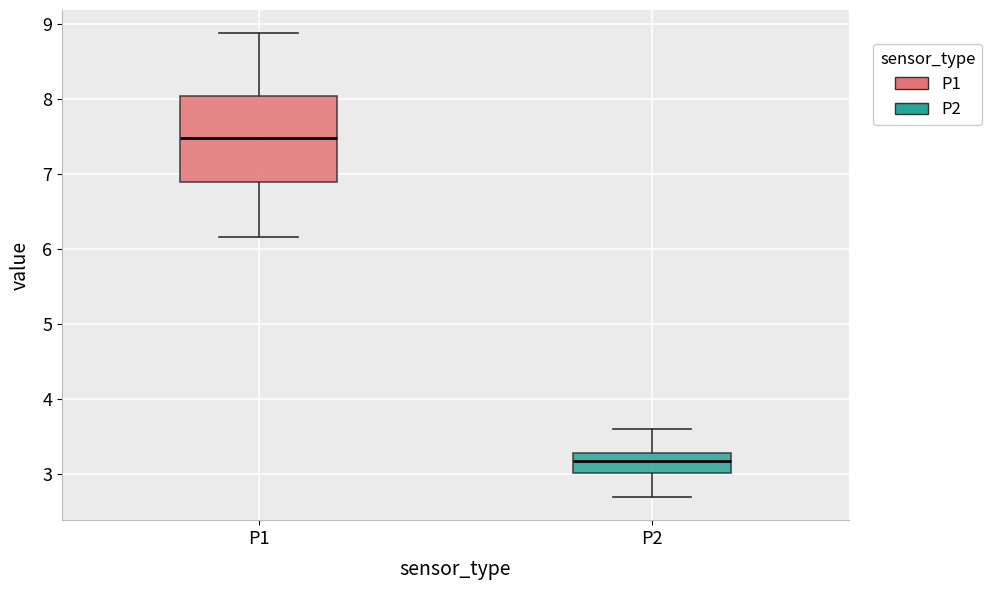

Comparing the boxes themselves (not the whiskers), which one is the tallest?

P1